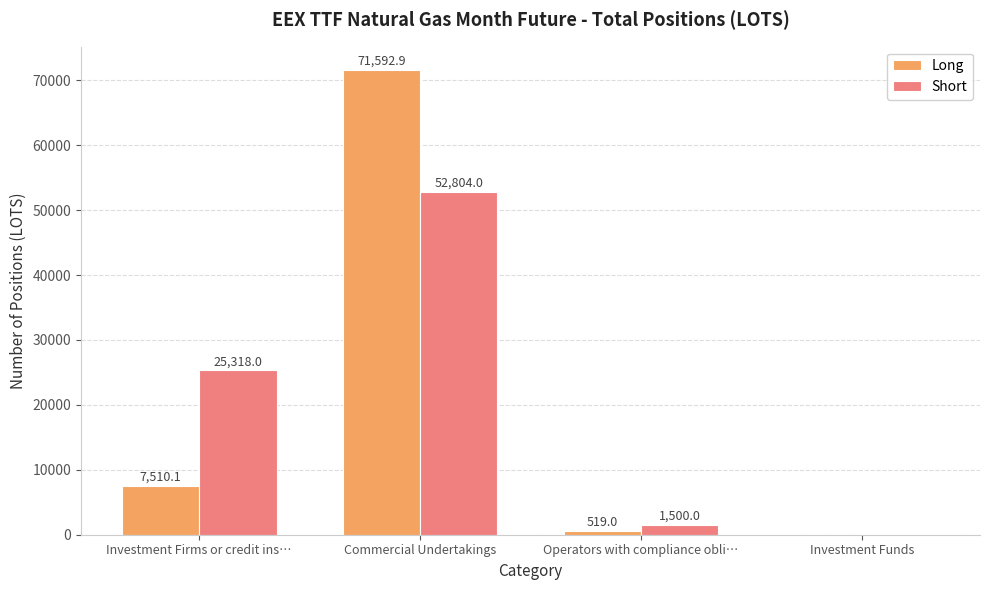

How many distinct data groups are displayed?

2